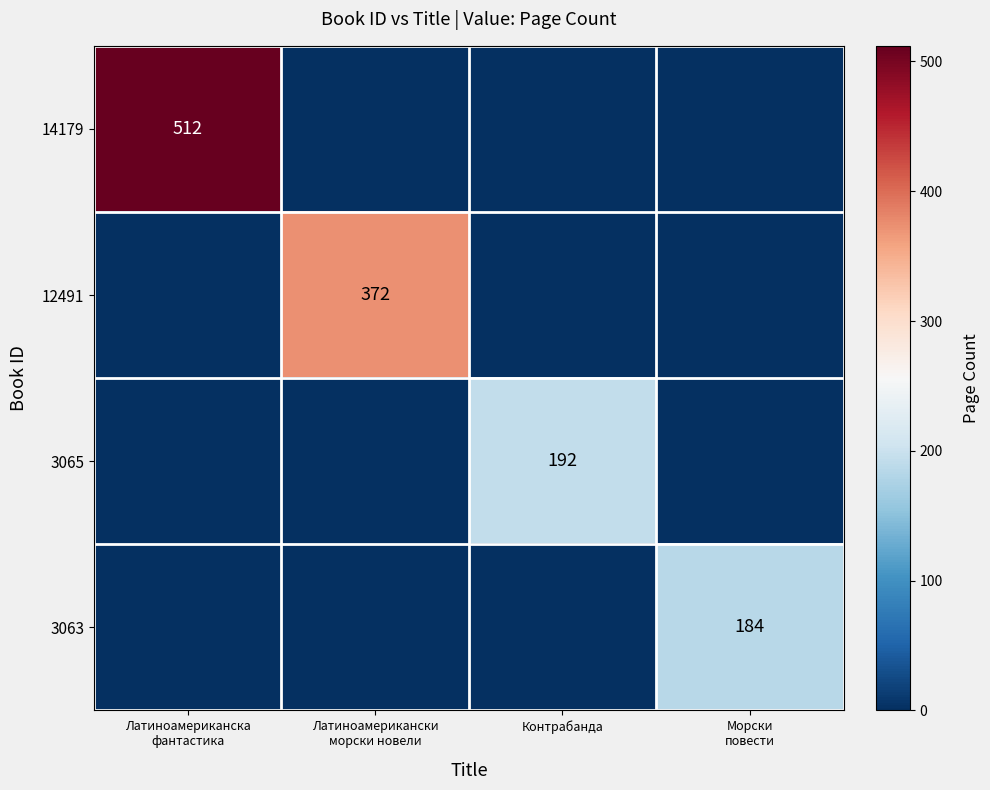

Rank the series by their maximum value, from highest to lowest.

14179, 12491, 3065, 3063